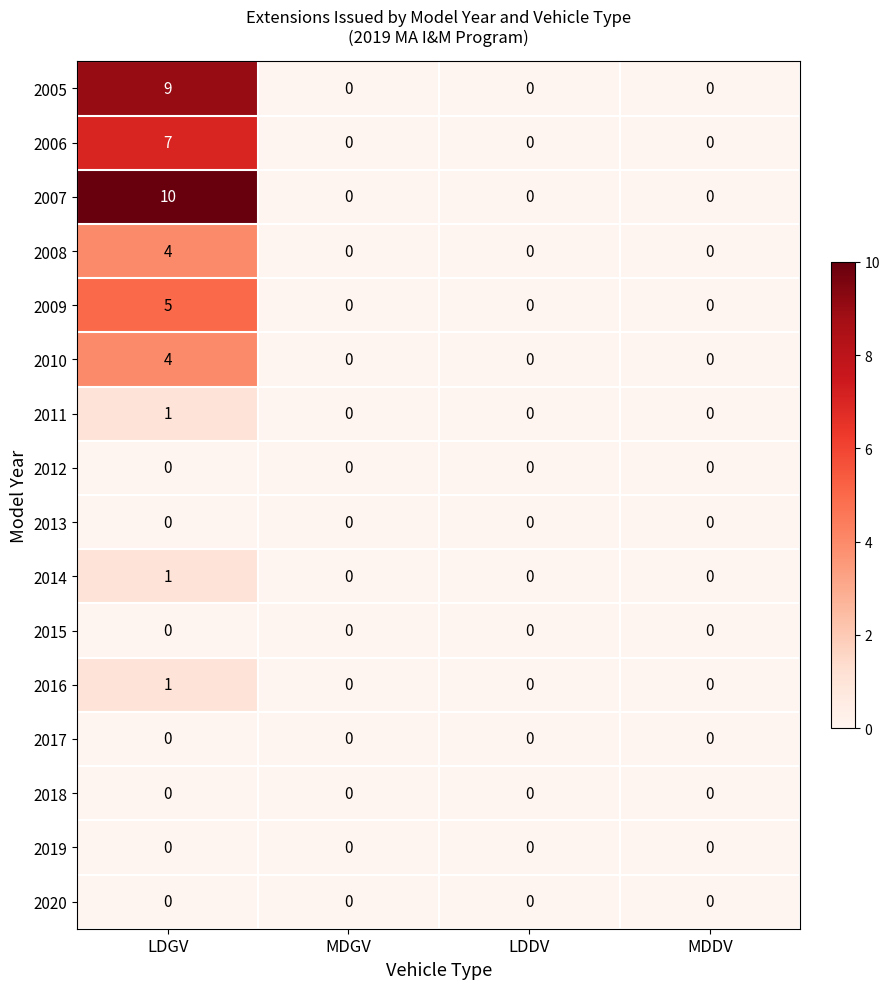

How many 2007 values are between 0 and 10?

4